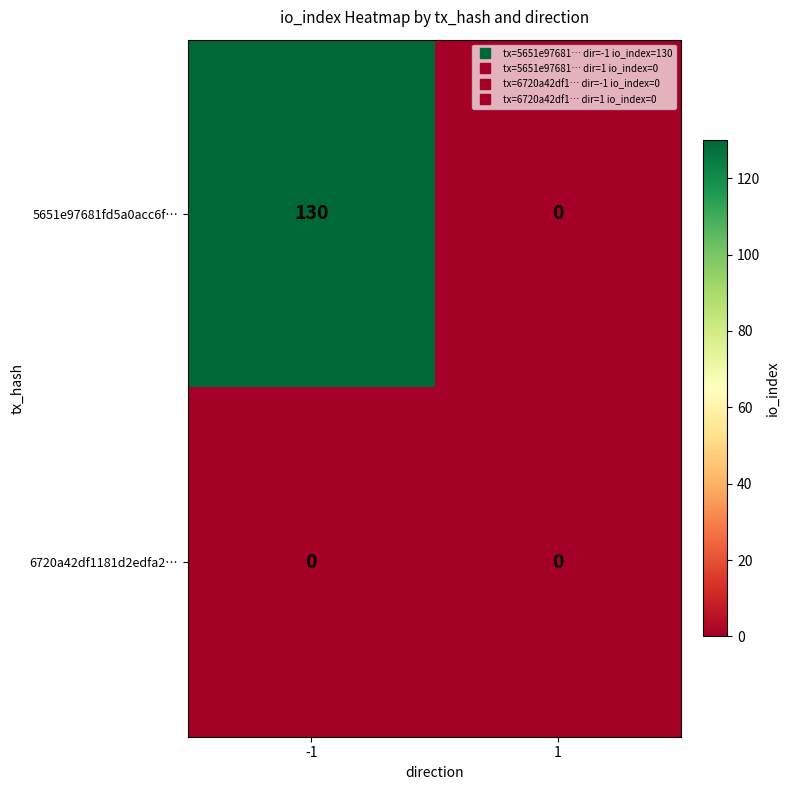

List the series in order of their peak value, lowest first.

6720a42df1181d2edfa2…, 5651e97681fd5a0acc6f…